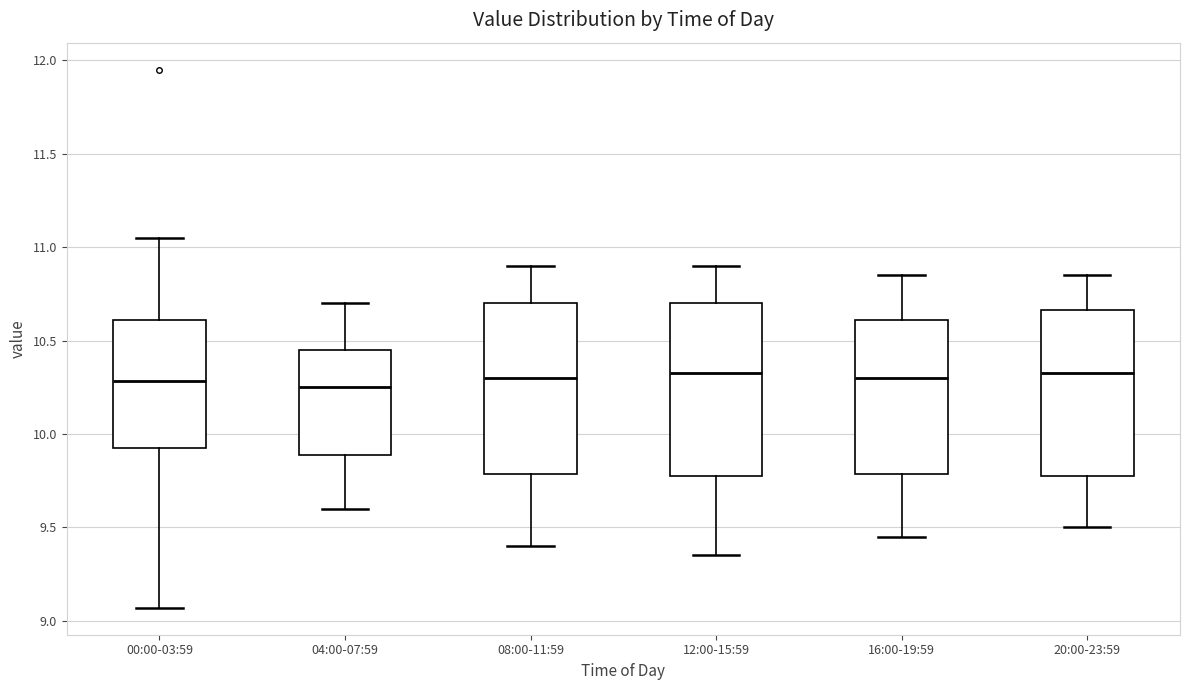

Reading left to right, read every box against the y-axis: the position of its median line, the range the box covers, and the ends of its whiskers. The values are not printed on the chart, so give them approximately, as read against the axis.

00:00-03:59: median 10.30, box 9.90 to 10.60, whiskers 9.05 to 11.05
04:00-07:59: median 10.25, box 9.90 to 10.45, whiskers 9.60 to 10.70
08:00-11:59: median 10.30, box 9.80 to 10.70, whiskers 9.40 to 10.90
12:00-15:59: median 10.35, box 9.80 to 10.70, whiskers 9.35 to 10.90
16:00-19:59: median 10.30, box 9.80 to 10.60, whiskers 9.45 to 10.85
20:00-23:59: median 10.35, box 9.80 to 10.65, whiskers 9.50 to 10.85